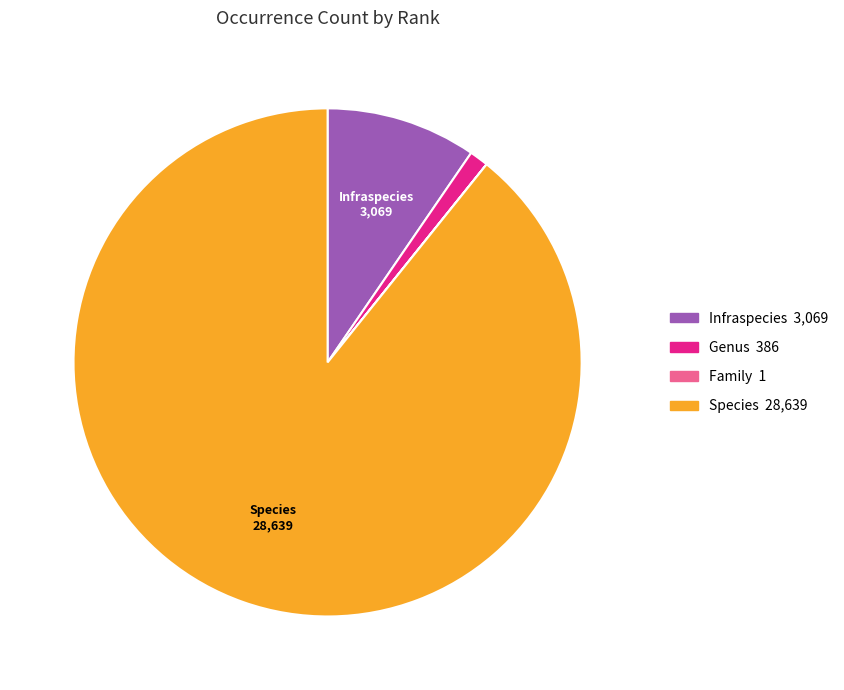

Does any single category account for the majority?

Yes